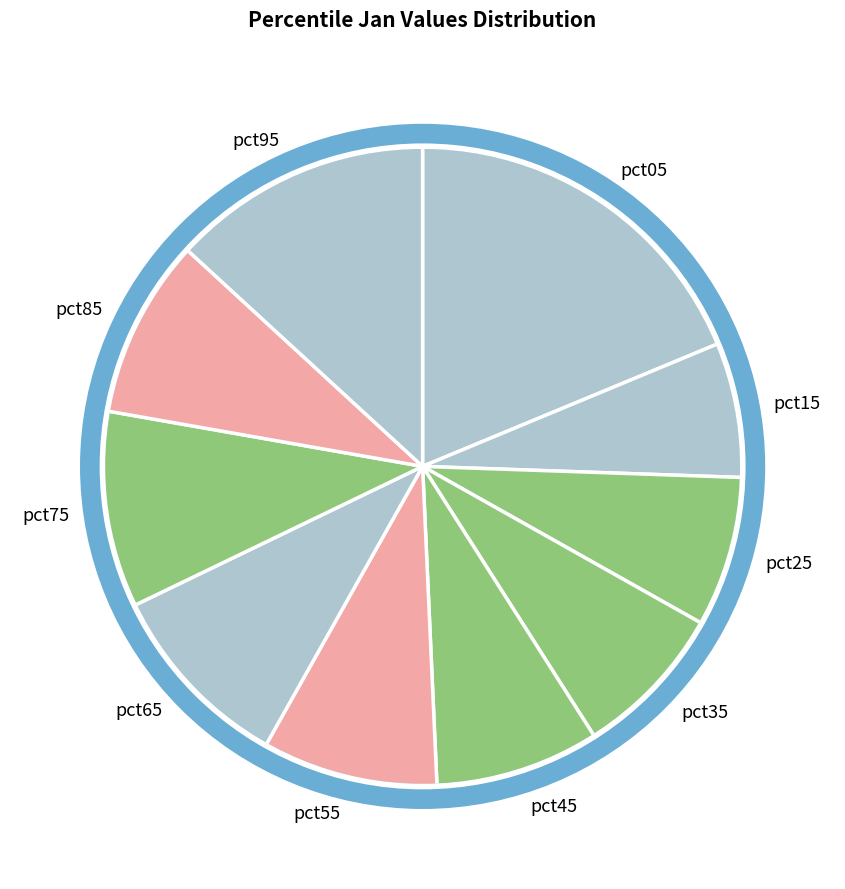

What is the smallest slice in the pie chart?

pct15